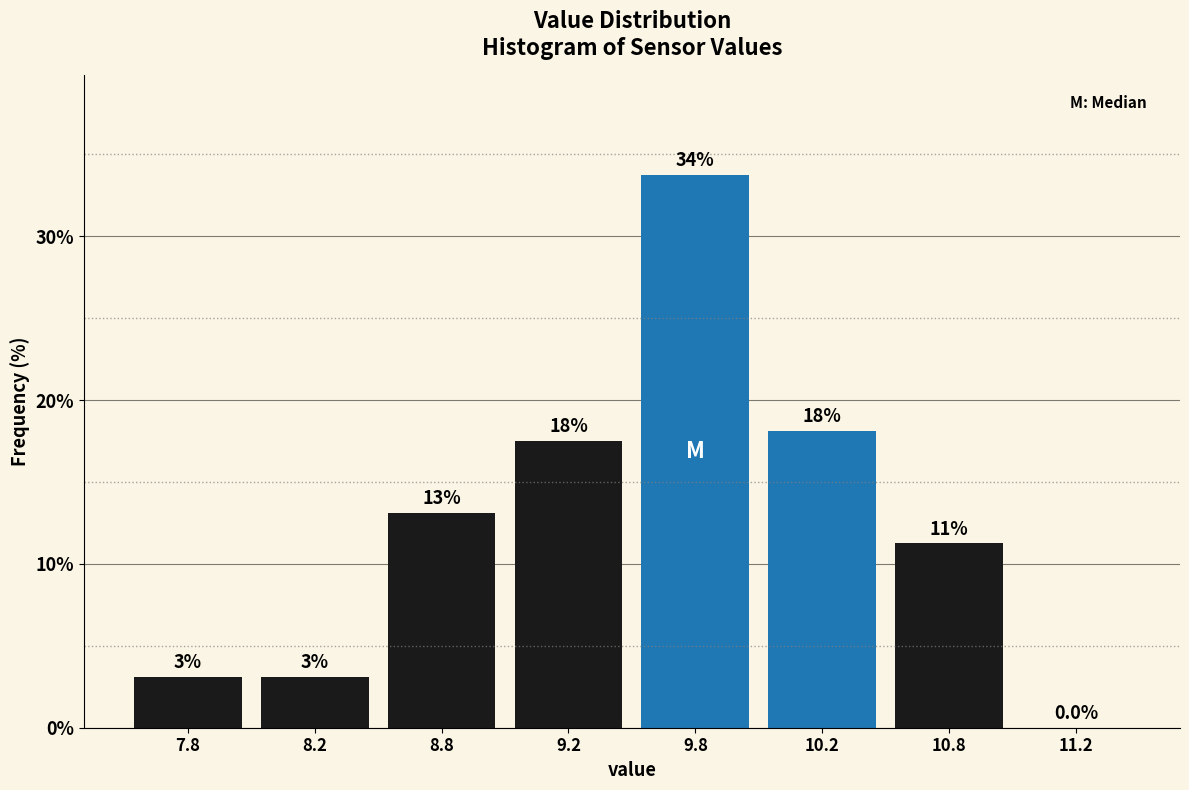

Are the bars horizontal?

No